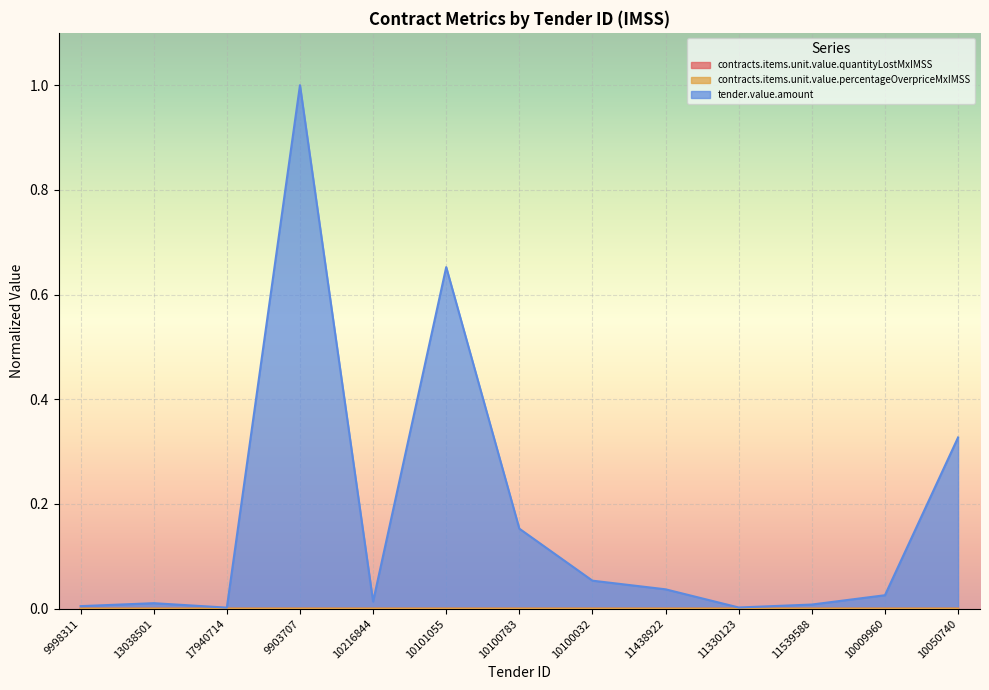

How many lines are shown in the chart?

3